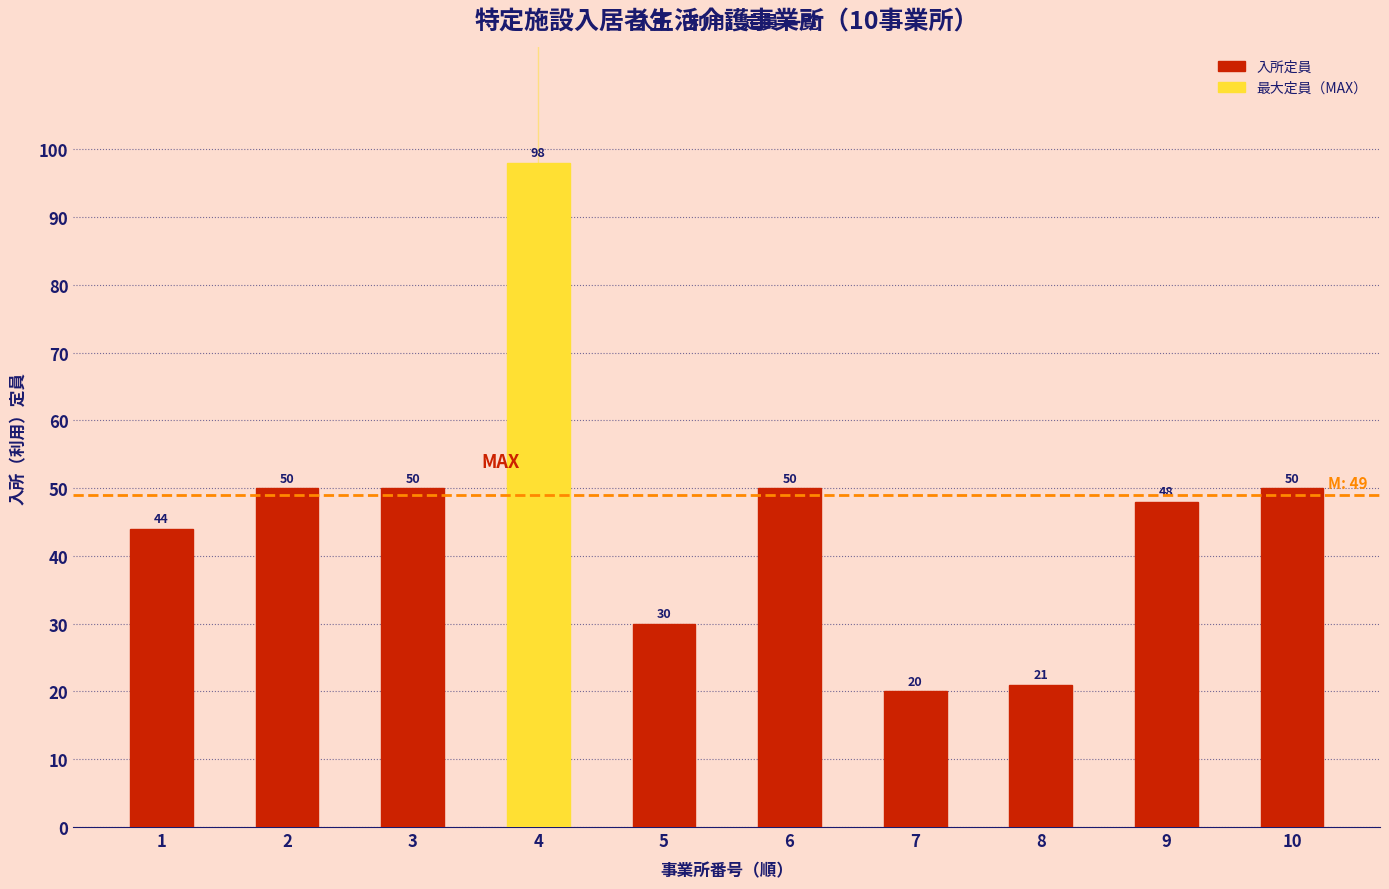

What is the approximate value at 8?

21